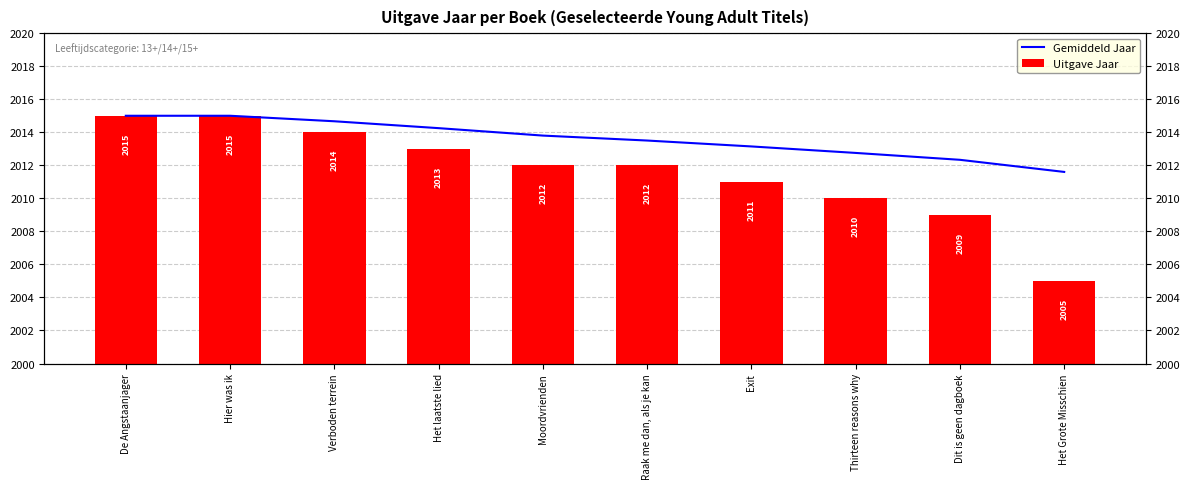

At Exit, list the series in order from largest to smallest.

Gemiddeld Jaar, Uitgave Jaar